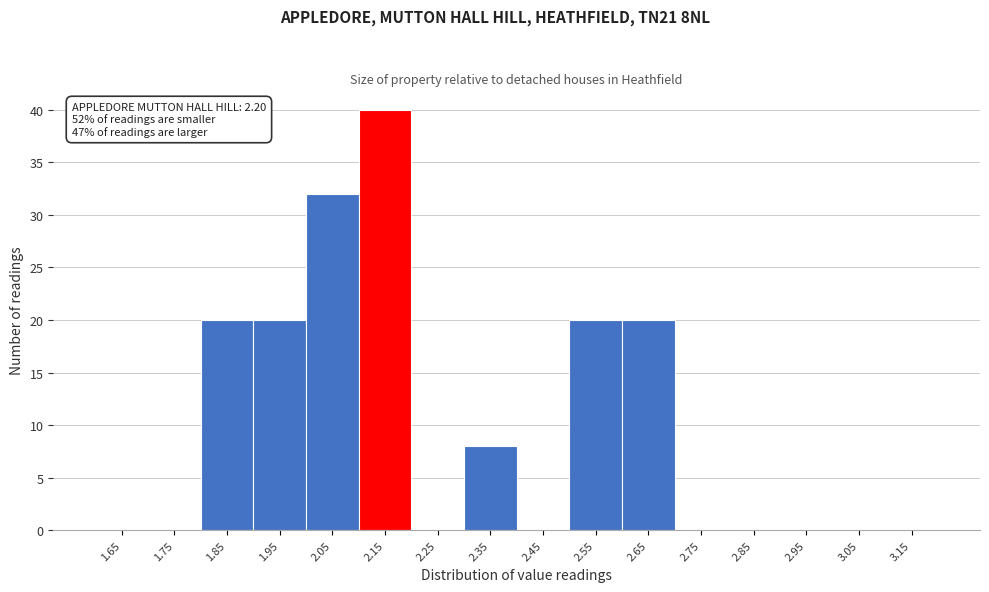

Which range on the x-axis has the tallest bar?

2.1 to 2.2